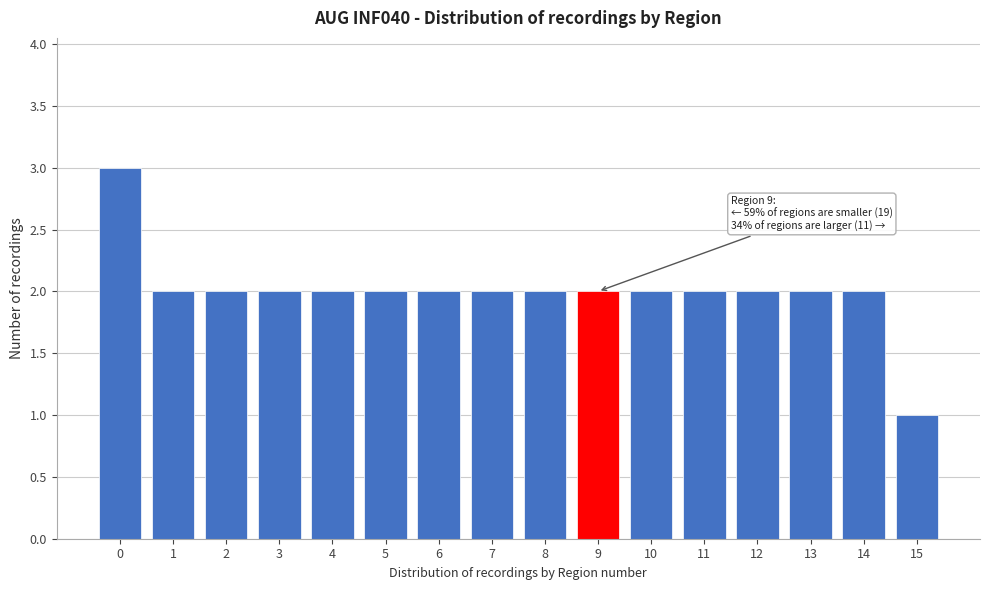

Reading left to right, list all the values displayed in this chart.

0=3	1=2	2=2	3=2	4=2	5=2	6=2	7=2	8=2	9=2	10=2	11=2	12=2	13=2	14=2	15=1